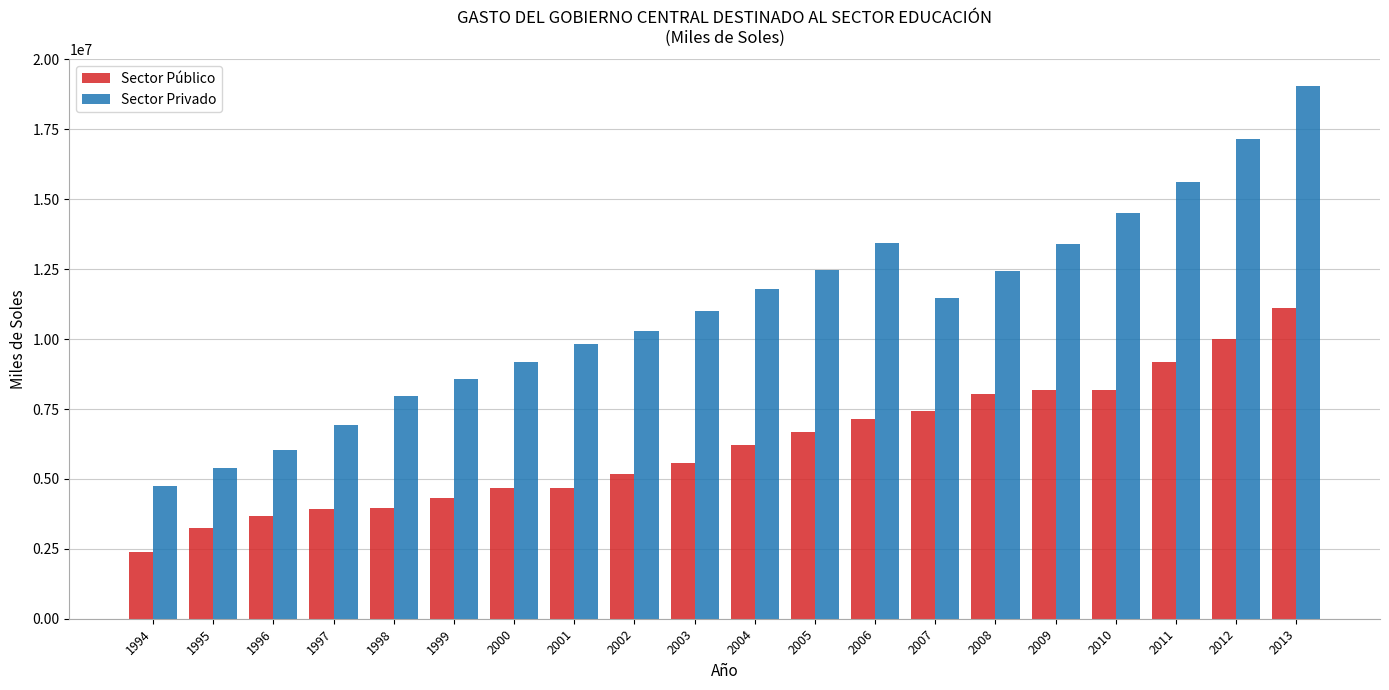

List the series in order of their overall mean, highest first.

Sector Privado, Sector Público